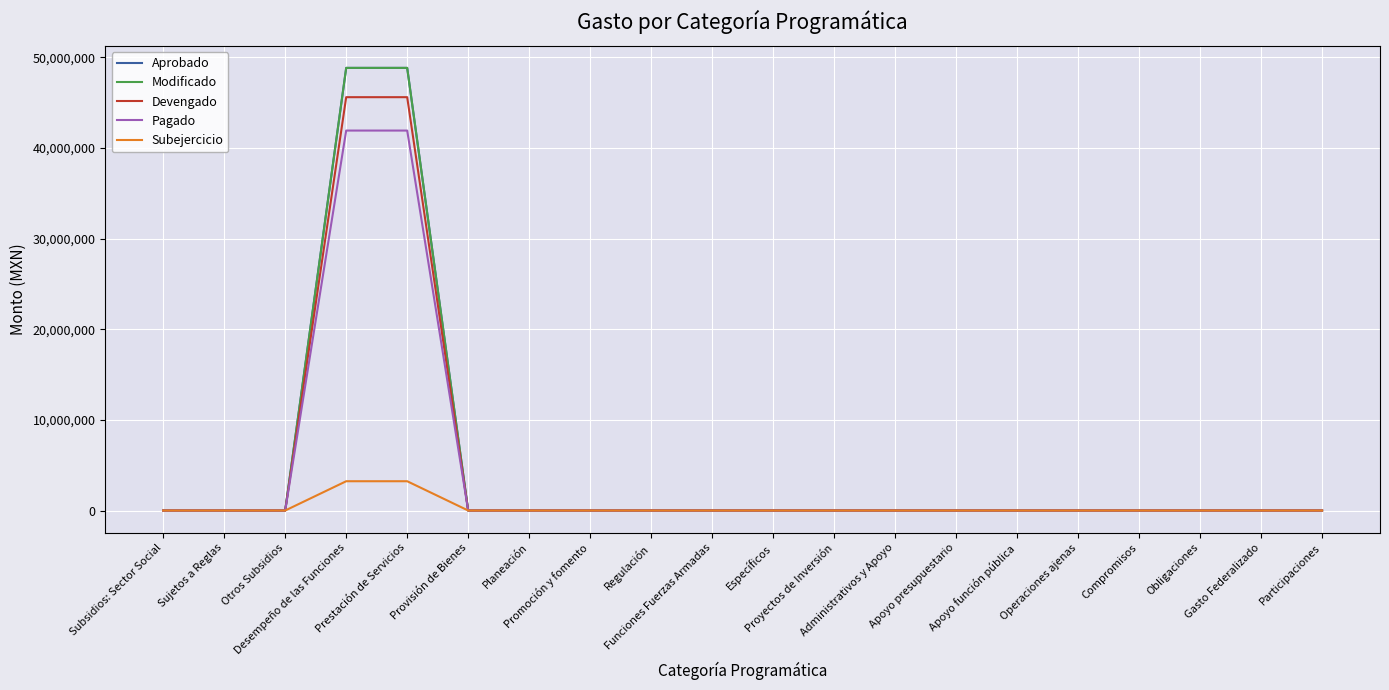

What is the maximum value shown in the chart?

48848117.0